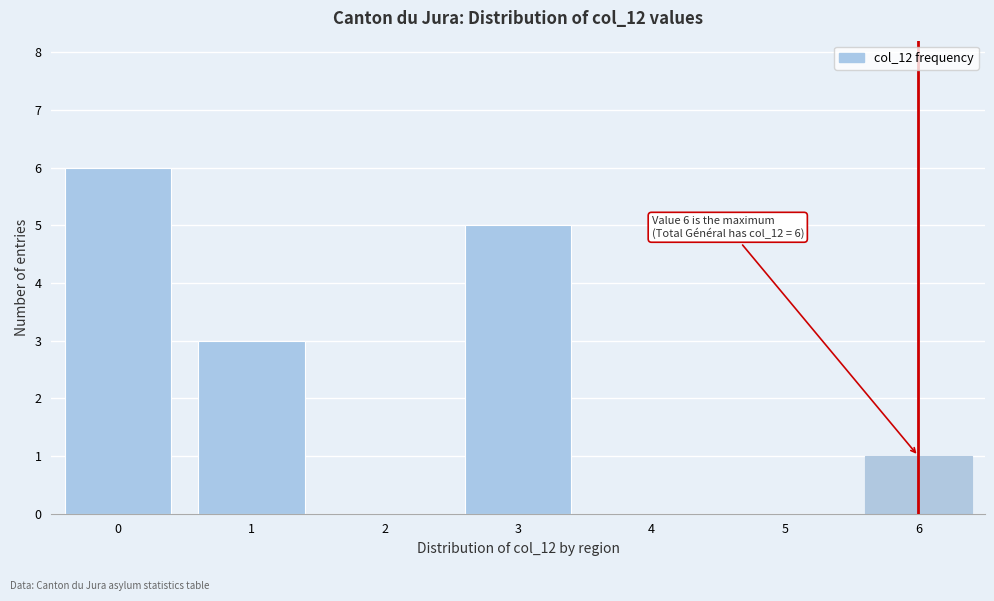

Which range on the x-axis has the tallest bar?

-0.5 to 0.5